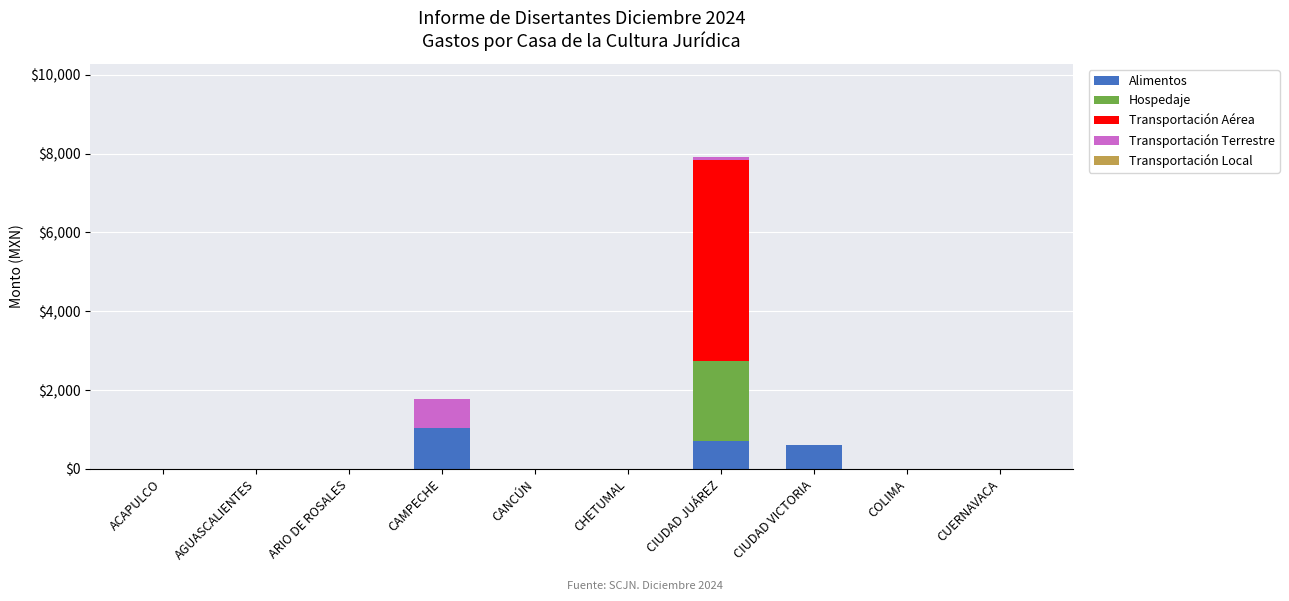

At which category is the sum across all series the highest?

CIUDAD JUÁREZ